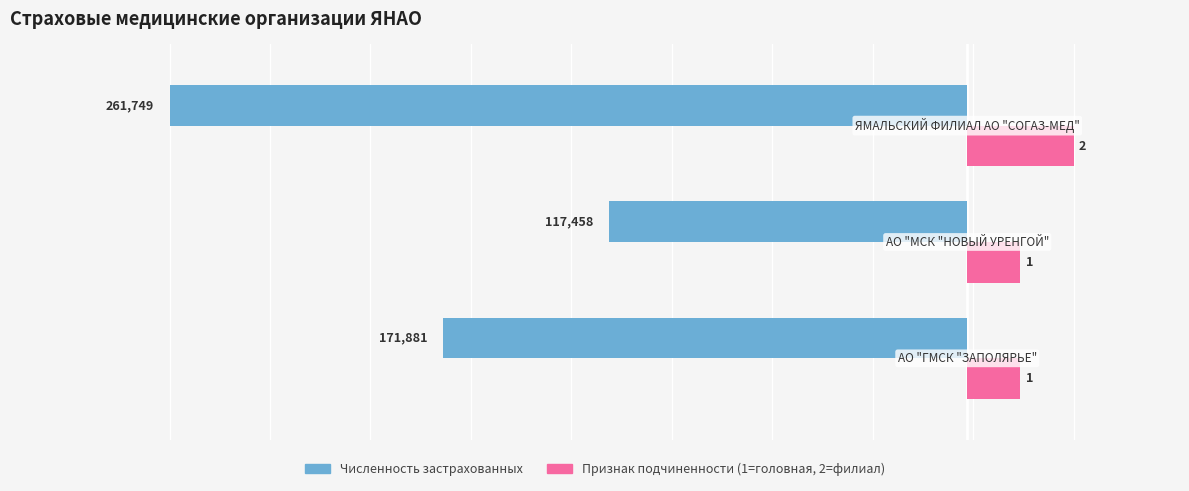

What is the maximum value shown in the chart?

2.0